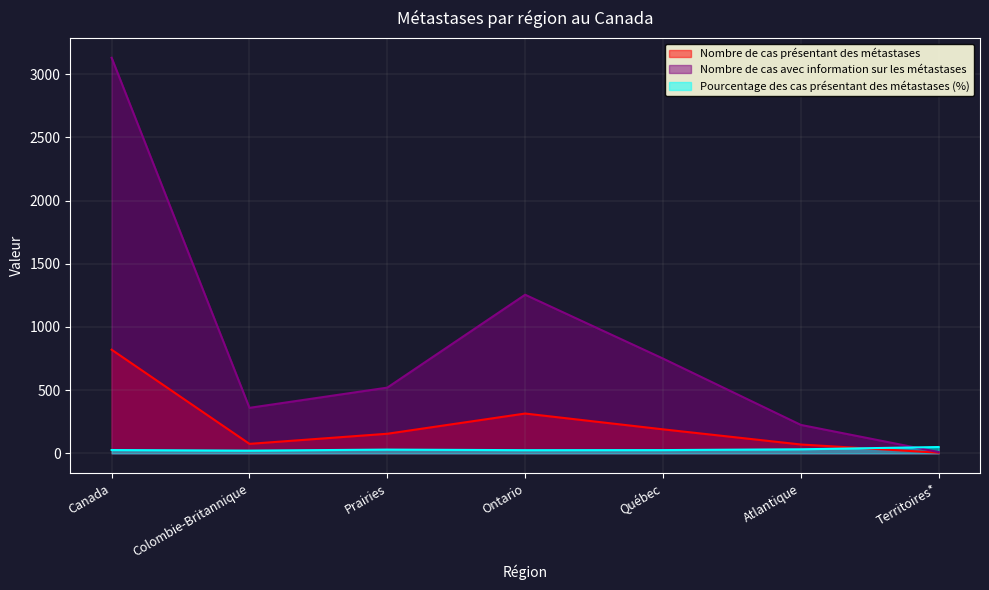

Is it true that Nombre de cas avec information sur les métastases equals 4.5 at Territoires*?

False